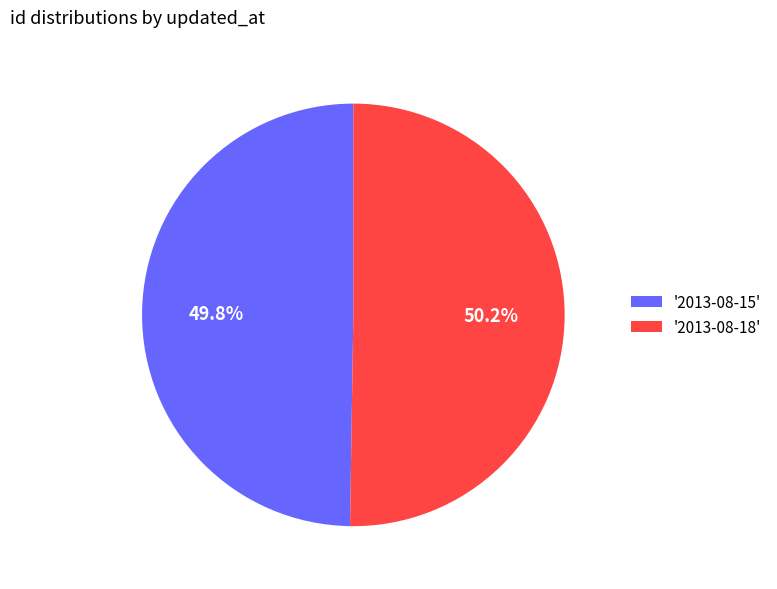

Approximately how many times larger is the value at '2013-08-18' compared to '2013-08-15'?

1.0